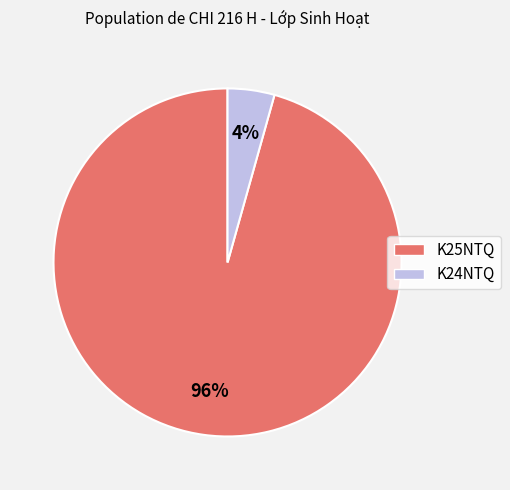

What percentage is the K25NTQ slice, to the nearest percent?

96%